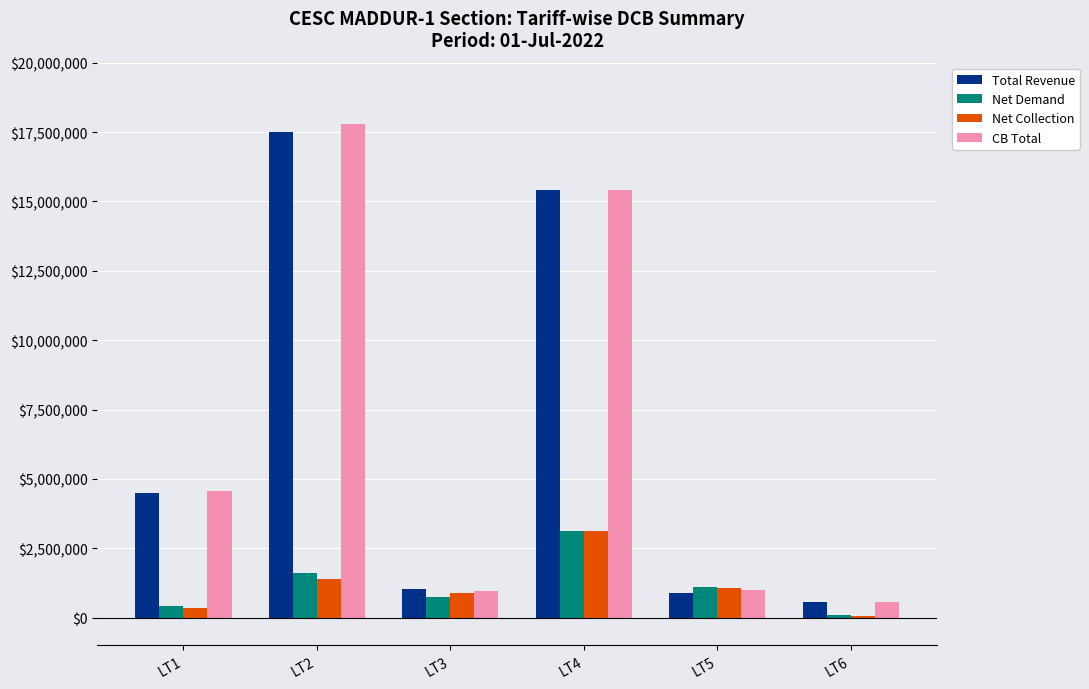

At how many categories does at least one series exceed 8821753?

2